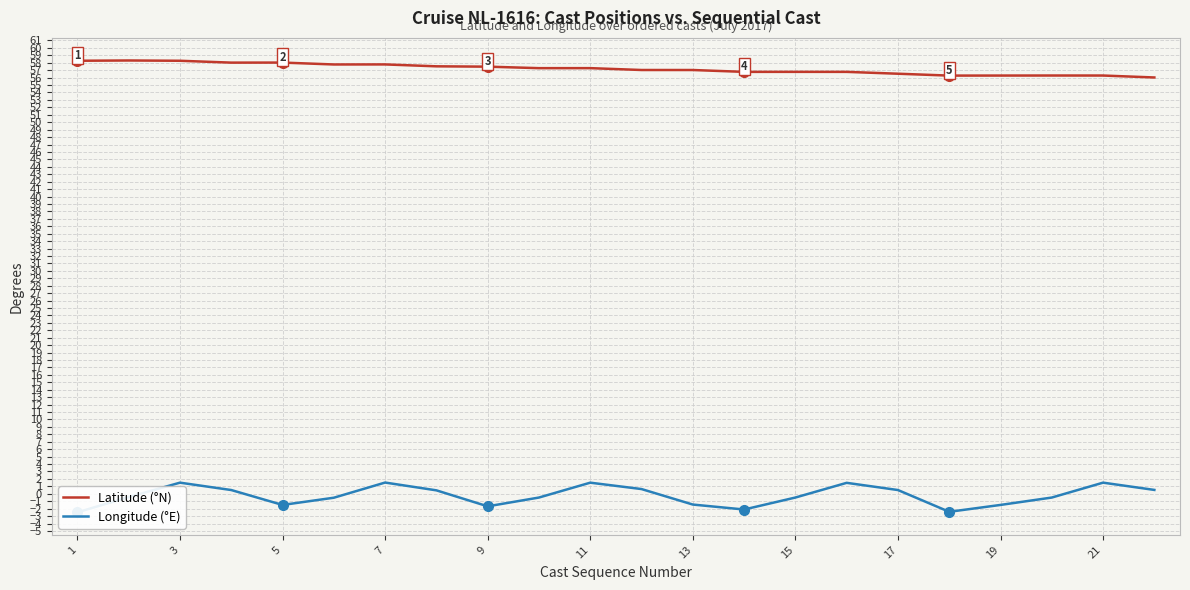

How many data points in Latitude (°N) are less than 57?

9